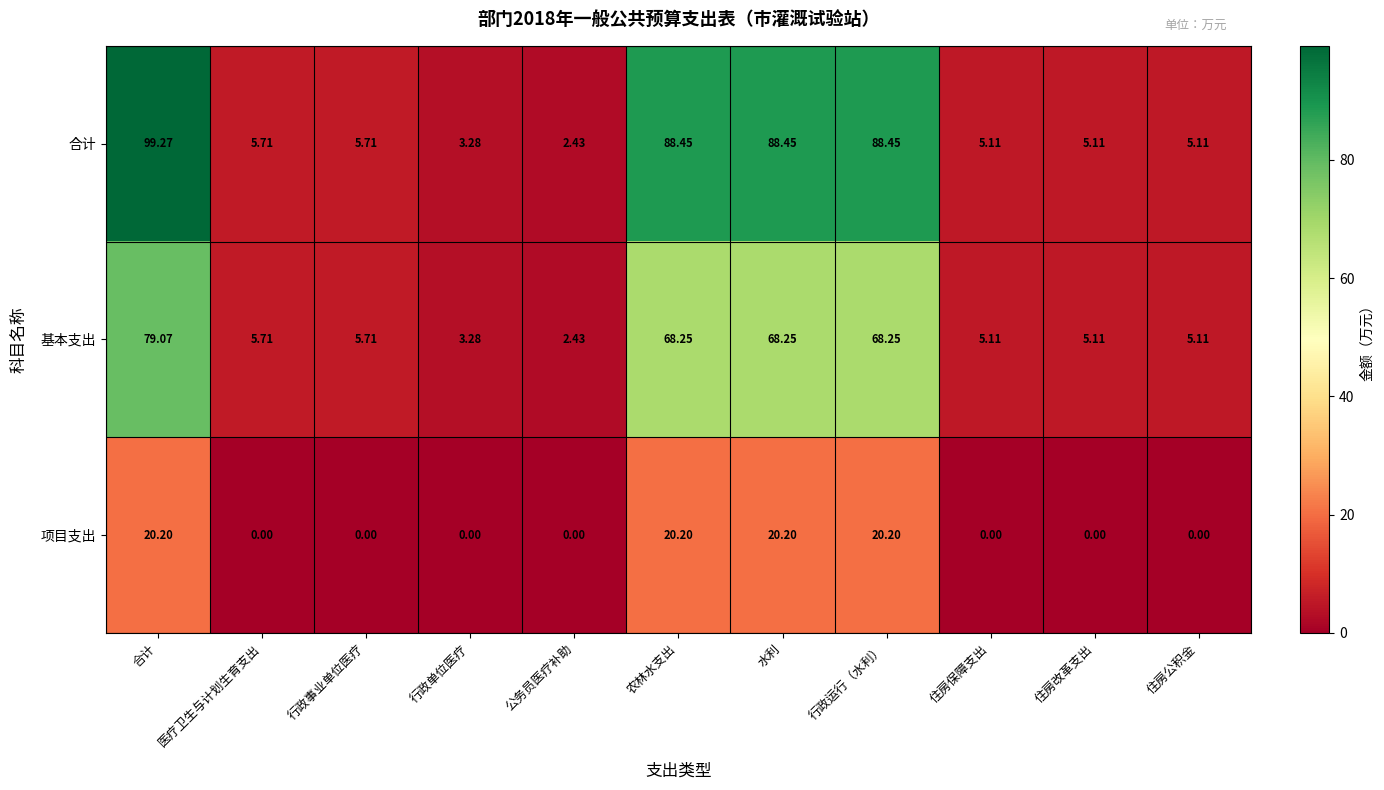

How many values in the 基本支出 series are below 5?

2